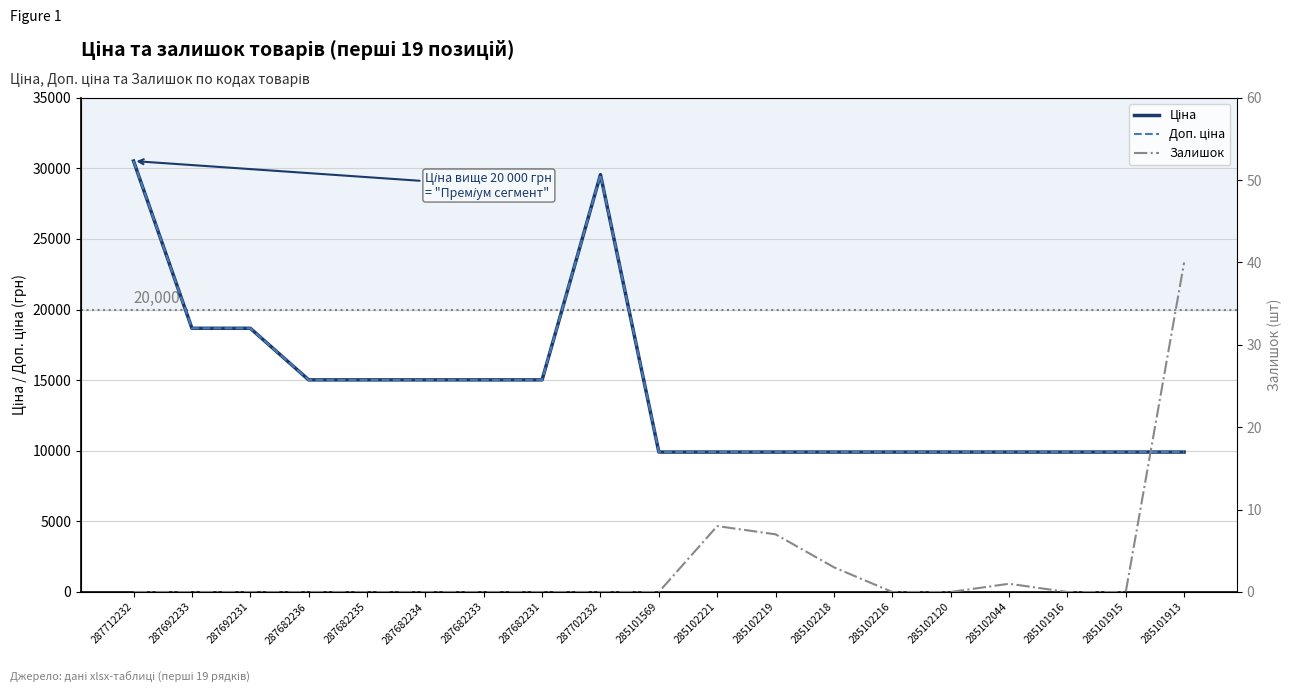

True or false: Ціна and Залишок intersect in this chart.

False